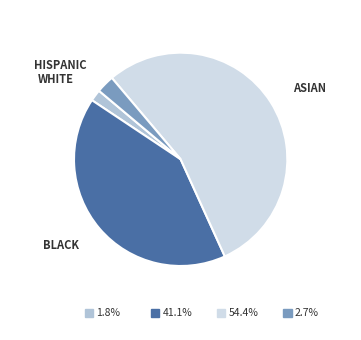

Is there a majority slice in this chart?

Yes